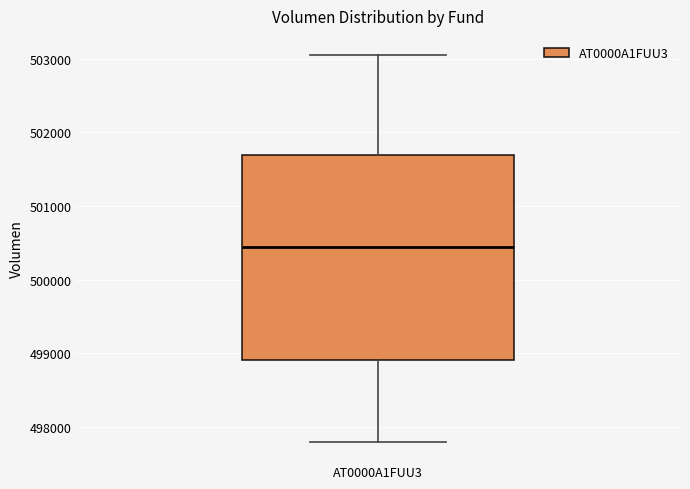

Where does the median line of the box for AT0000A1FUU3 sit on the y-axis? The values are not printed on the chart, so give them approximately, as read against the axis.

500400